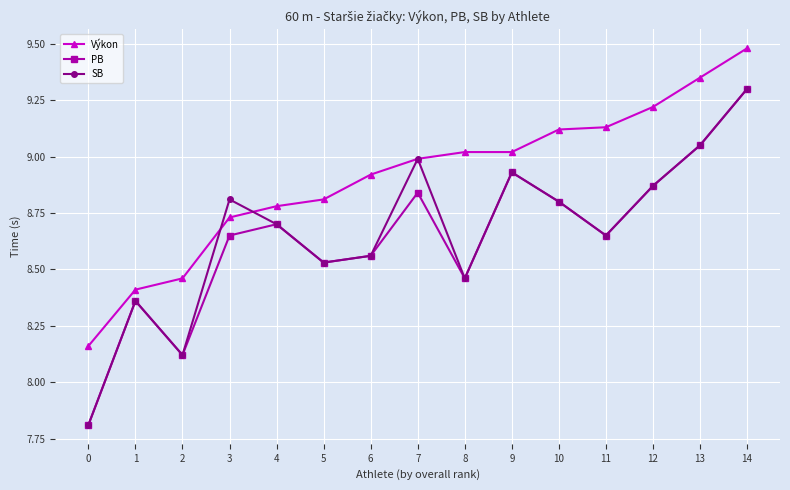

True or false: PB and Výkon cross at least once.

False